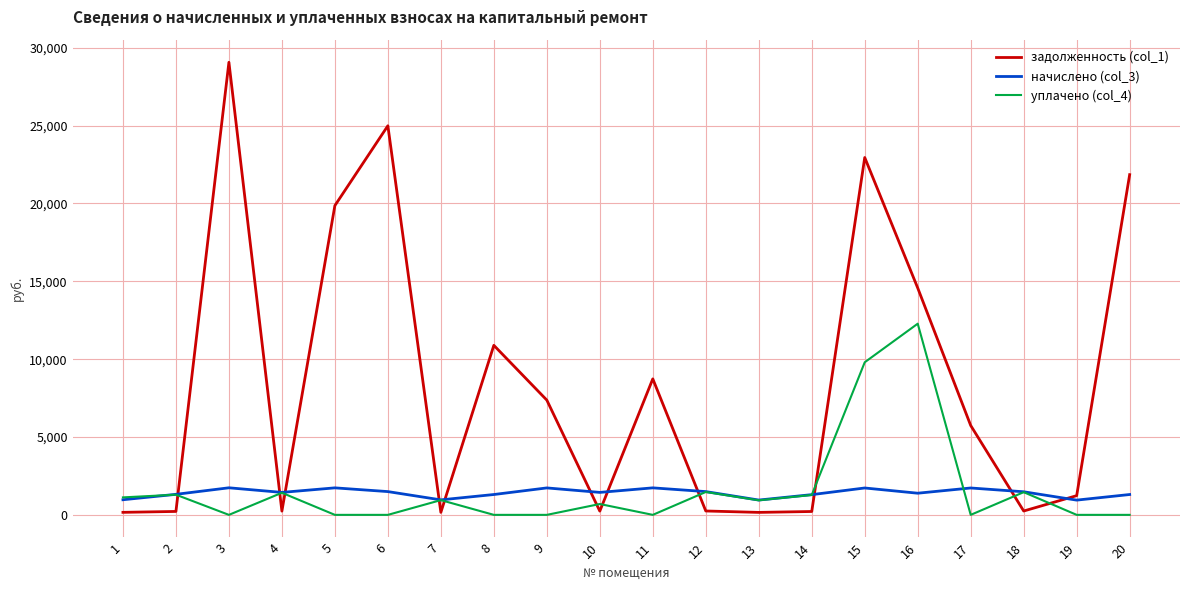

What is the difference between the maximum and minimum values in the задолженность (col_1) series?

28905.2